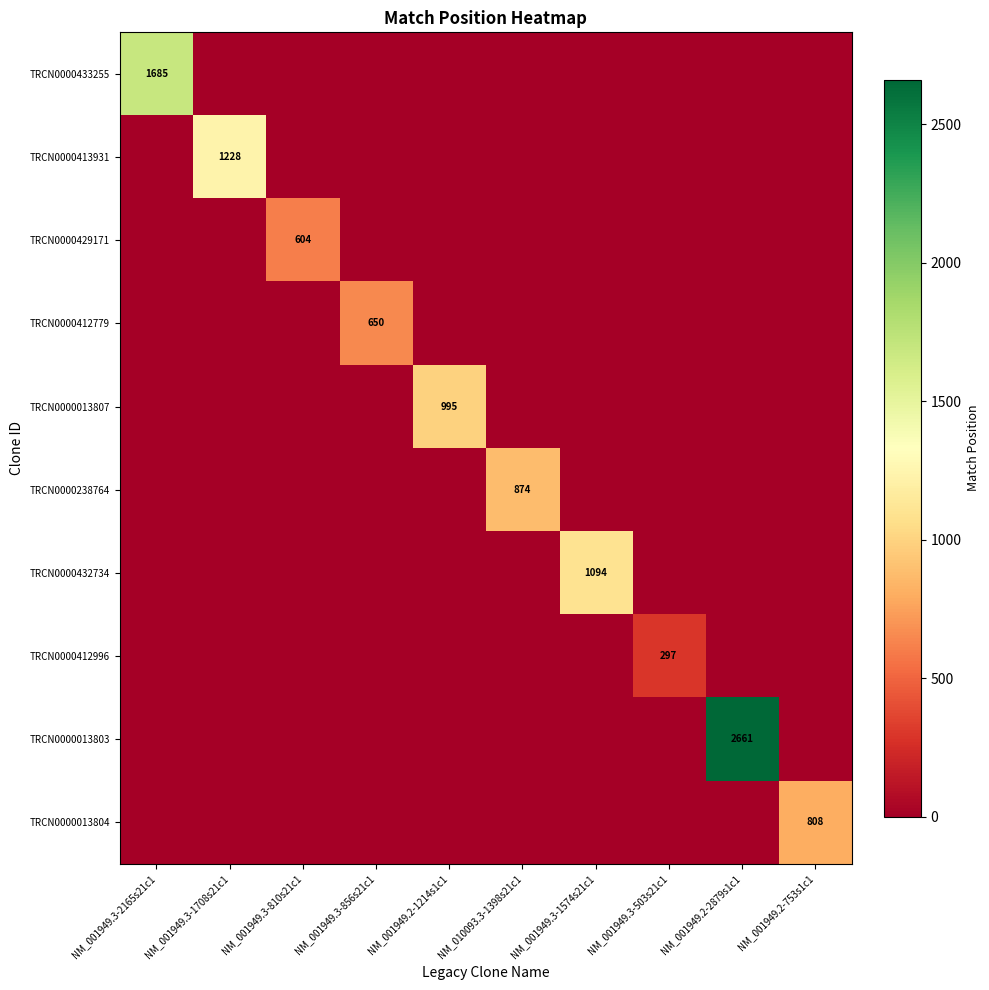

Count the number of data series in this chart.

10